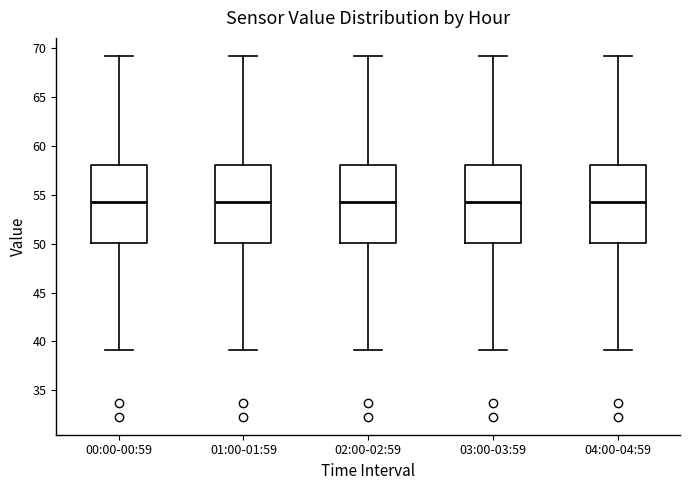

Reading left to right, transcribe this box plot: for each box, give where its median line is, the range the box spans, and where its two whiskers end, as read against the y-axis. The values are not printed on the chart, so give them approximately, as read against the axis.

00:00-00:59: median 54.5, box 50.0 to 58.0, whiskers 39.0 to 69.0
01:00-01:59: median 54.5, box 50.0 to 58.0, whiskers 39.0 to 69.0
02:00-02:59: median 54.5, box 50.0 to 58.0, whiskers 39.0 to 69.0
03:00-03:59: median 54.5, box 50.0 to 58.0, whiskers 39.0 to 69.0
04:00-04:59: median 54.5, box 50.0 to 58.0, whiskers 39.0 to 69.0